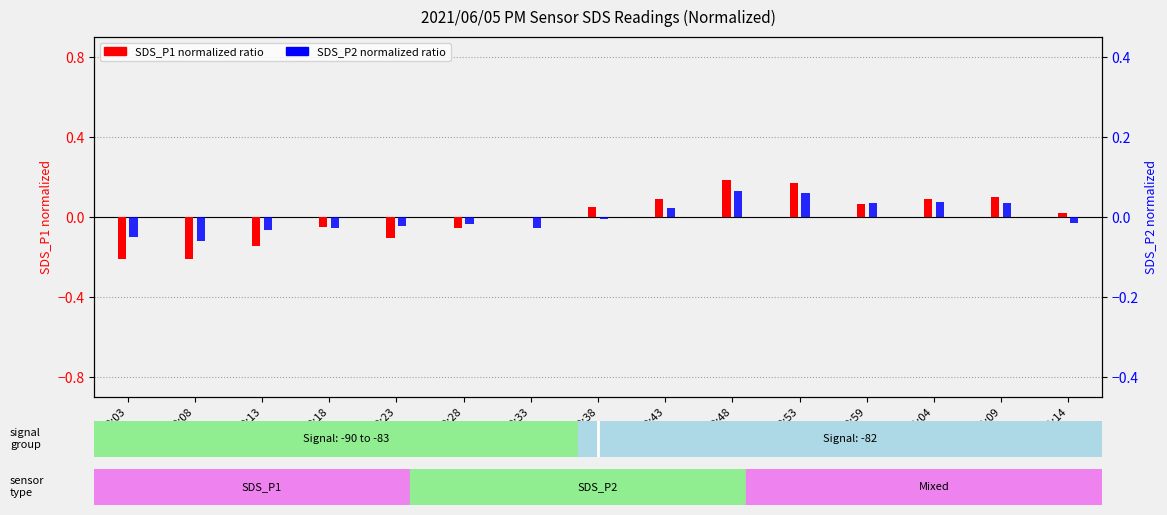

At 00:23, list the series in order from smallest to largest.

SDS_P1 ratio, SDS_P2 ratio